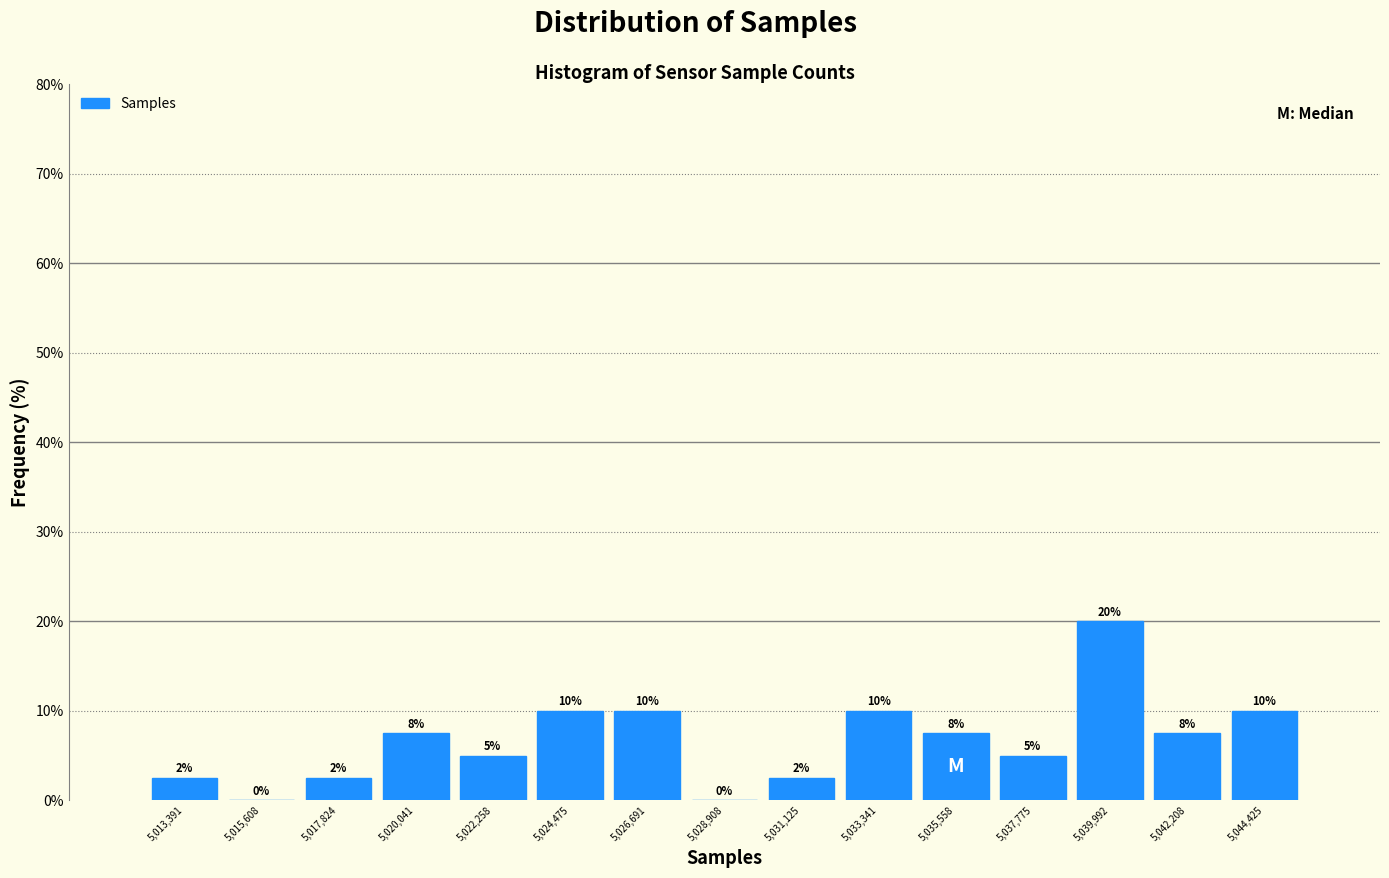

Which range on the x-axis has the tallest bar?

5039000 to 5041000